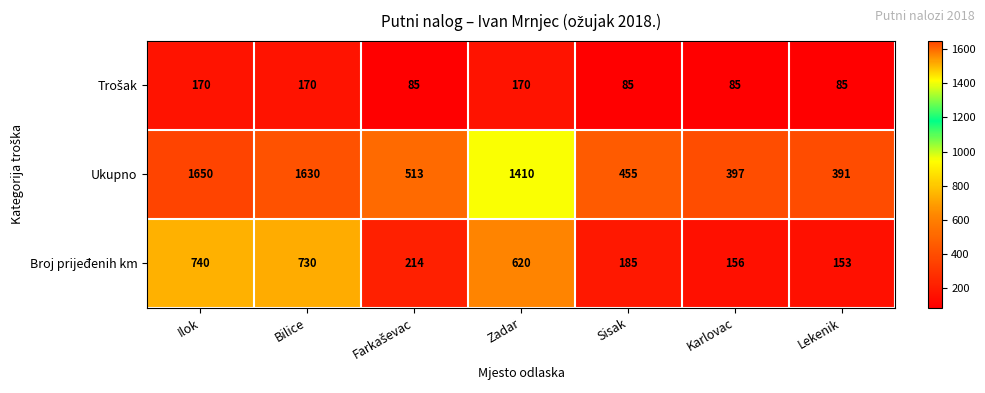

At which category does the chart reach its peak across all series?

Ilok